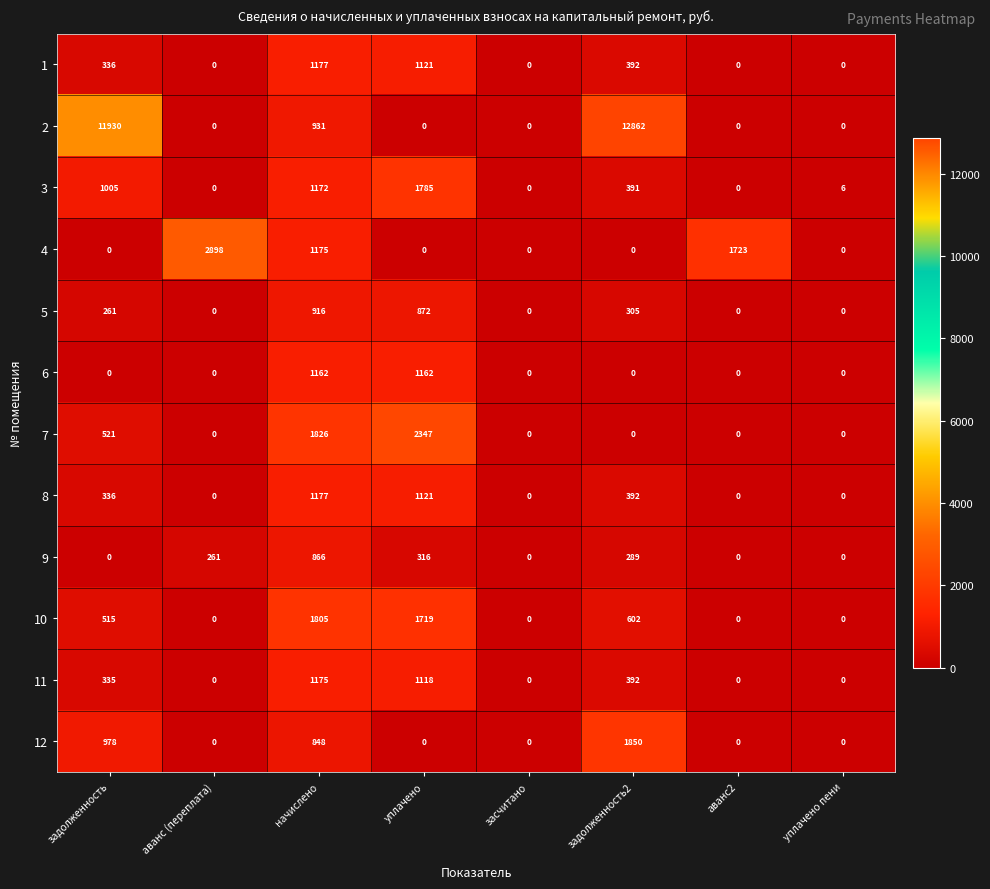

At which label does 4 reach its peak?

аванс (переплата)